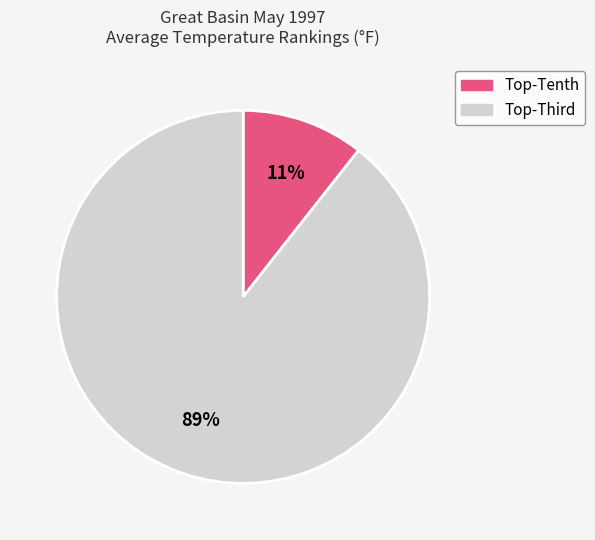

Is there a majority slice in this chart?

Yes